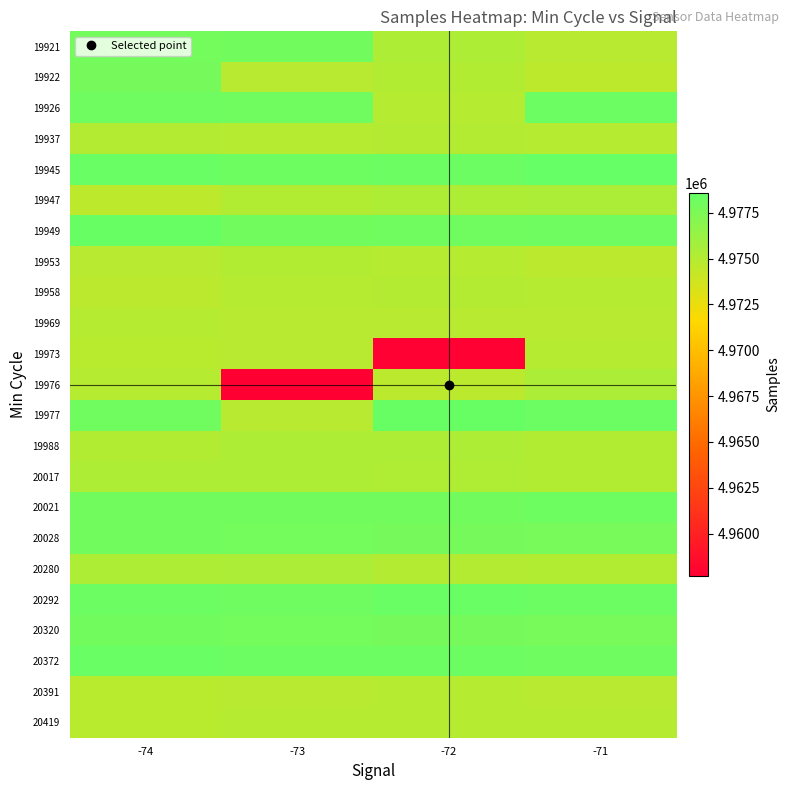

Count the number of categories in the chart.

4